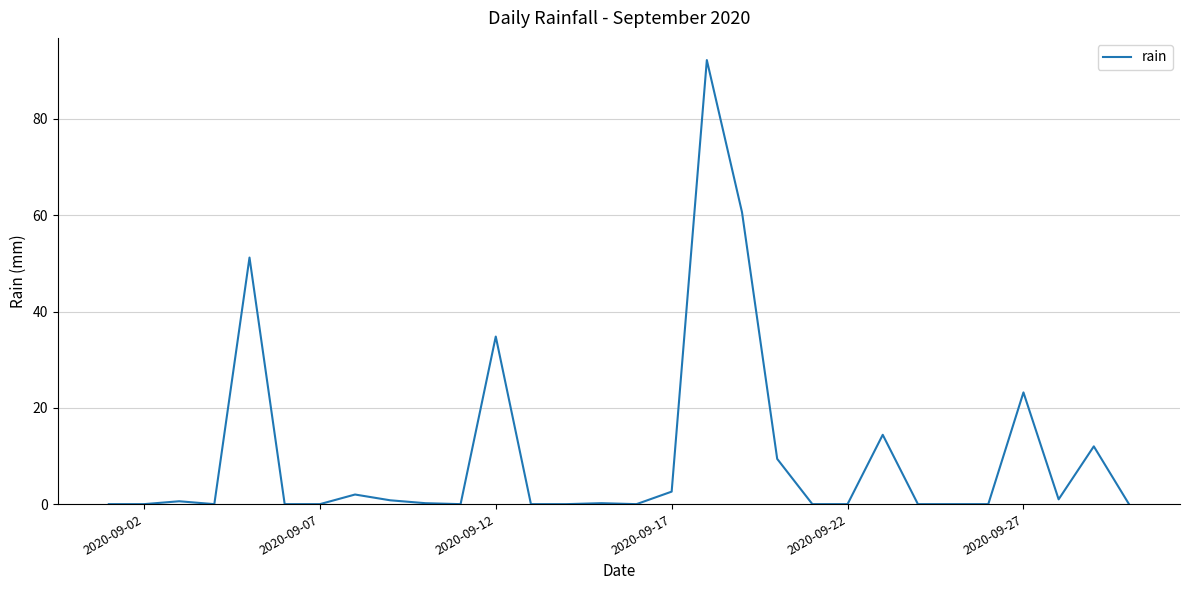

What is the greatest value displayed?

92.2